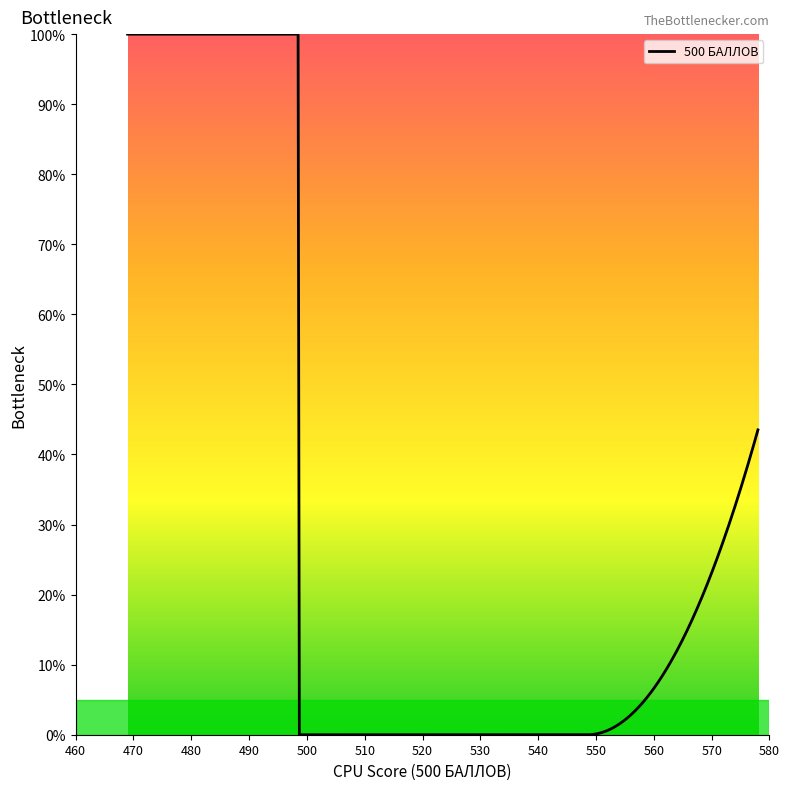

How many lines are shown in the chart?

1